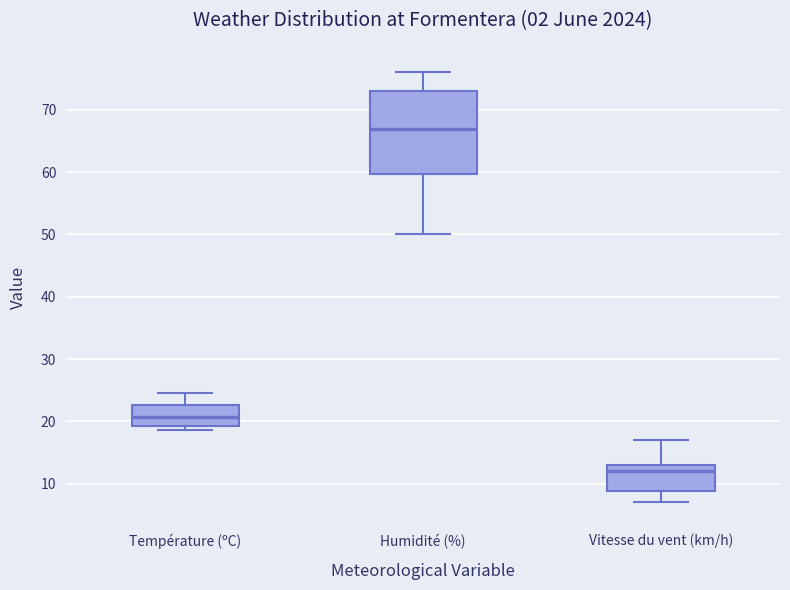

Comparing the boxes themselves (not the whiskers), which one is the tallest?

Humidité (%)